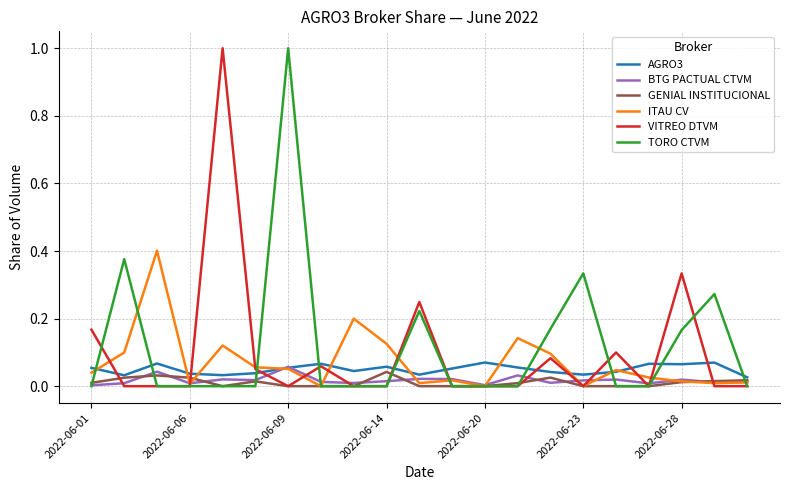

After their last crossing, which series has the higher values: BTG PACTUAL CTVM or AGRO3?

AGRO3